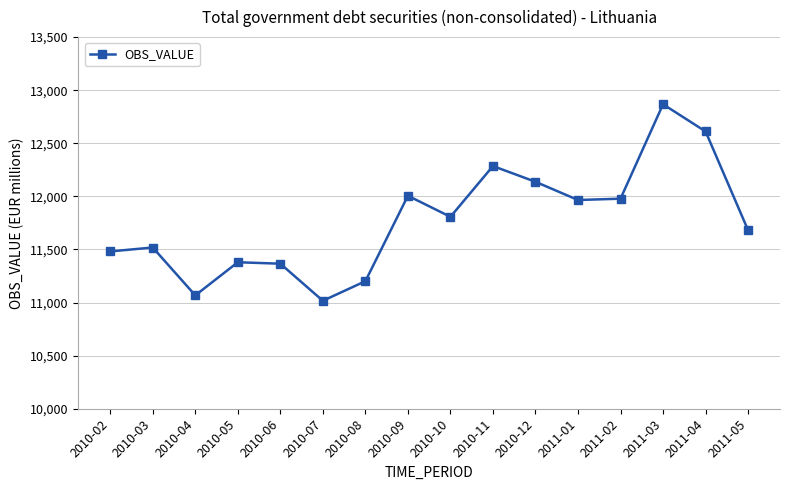

Is it true that the value at 2010-11 is 3511.4?

False